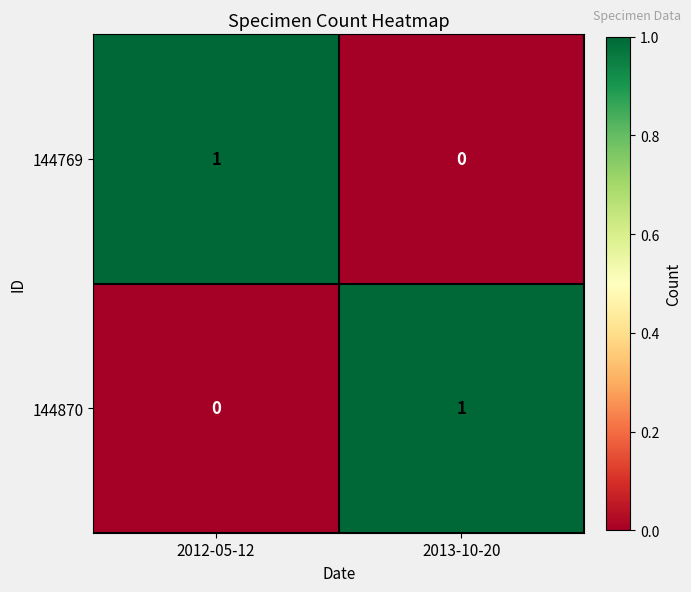

How many values in the 144769 series are below 1?

1